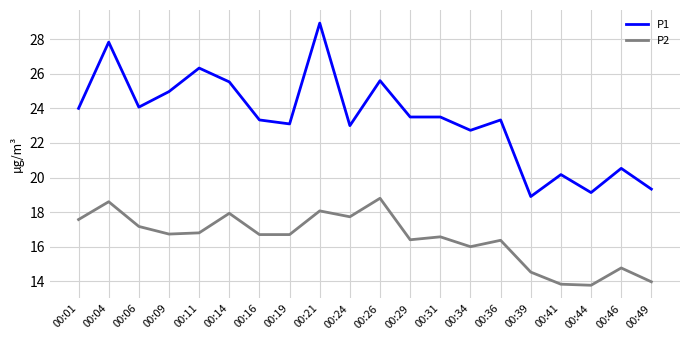

List the series in order of their overall mean, highest first.

P1, P2